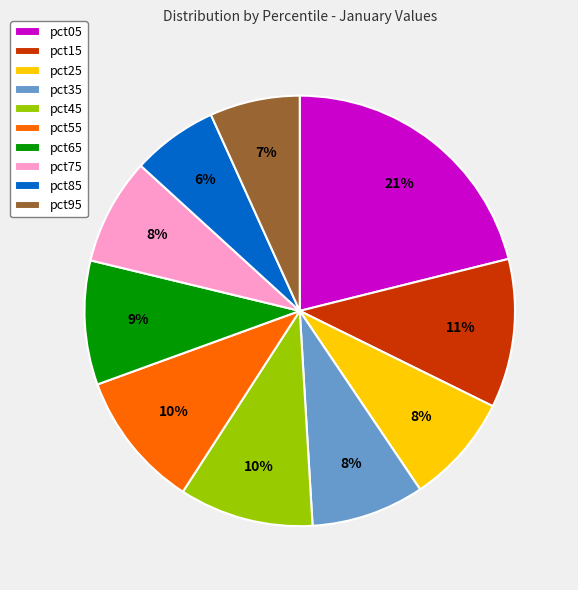

Count the number of slices in the pie.

10